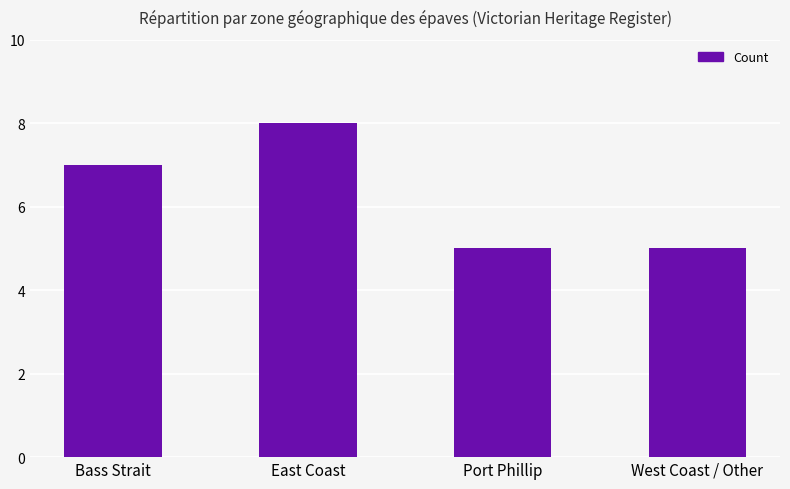

What is the difference between the values at East Coast and Port Phillip?

3